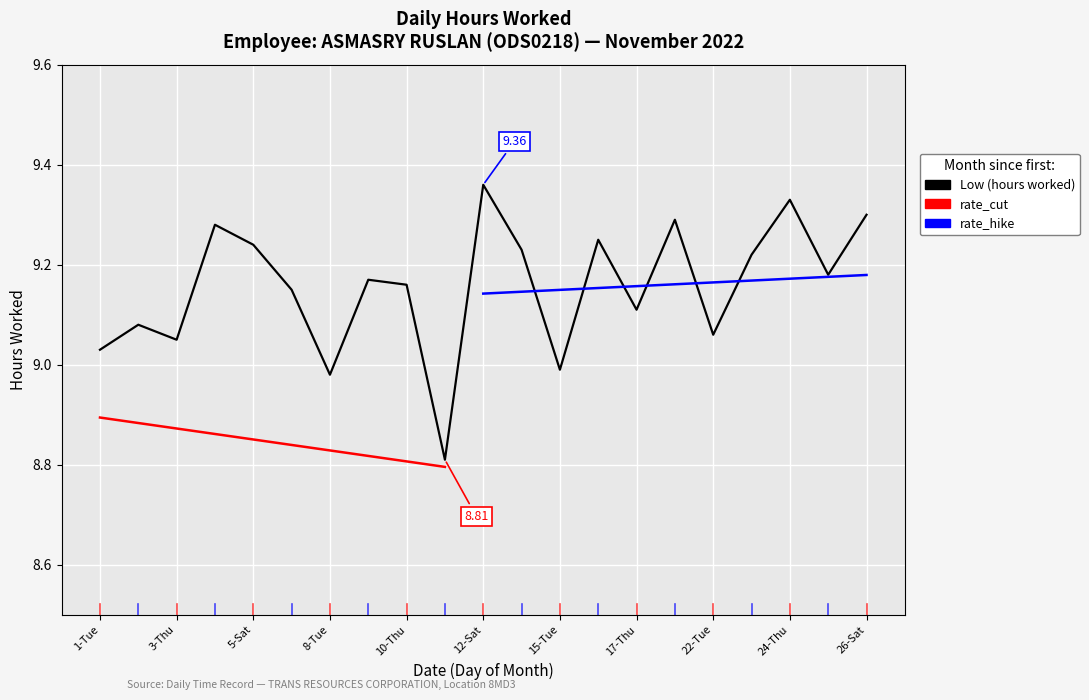

Rank the categories by value from lowest to highest.

11-Fri, 8-Tue, 15-Tue, 1-Tue, 3-Thu, 22-Tue, 2-Wed, 17-Thu, 7-Mon, 10-Thu, 9-Wed, 25-Fri, 23-Wed, 14-Mon, 5-Sat, 16-Wed, 4-Fri, 21-Mon, 26-Sat, 24-Thu, 12-Sat